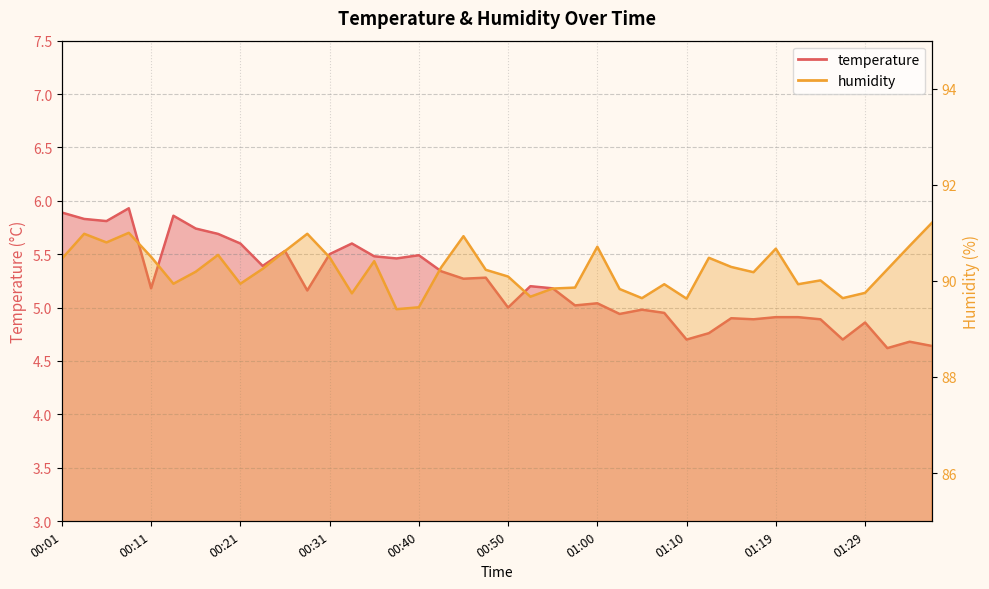

Where is the first local minimum for humidity?

00:06